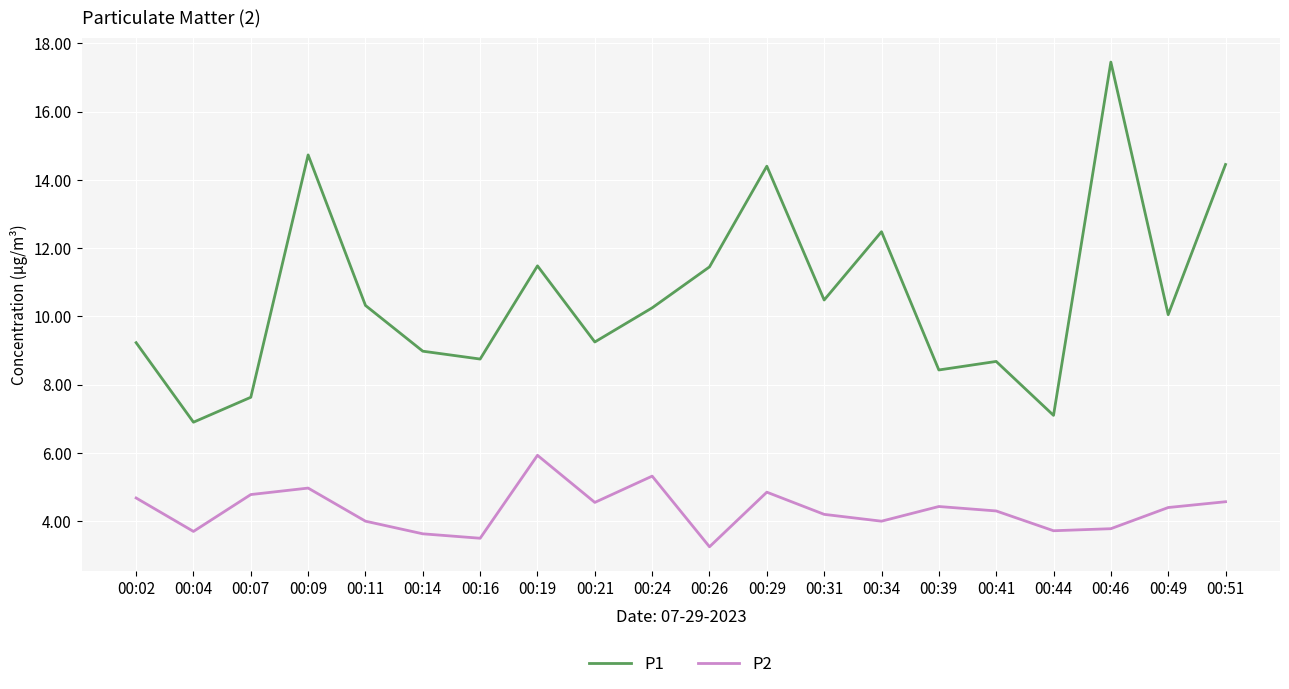

What is the difference between the maximum and minimum values in the P2 series?

2.7